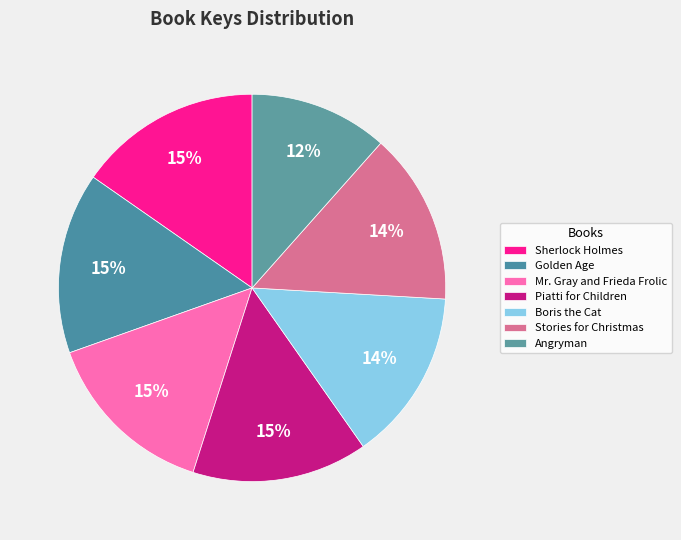

Which slice is the largest?

Sherlock Holmes